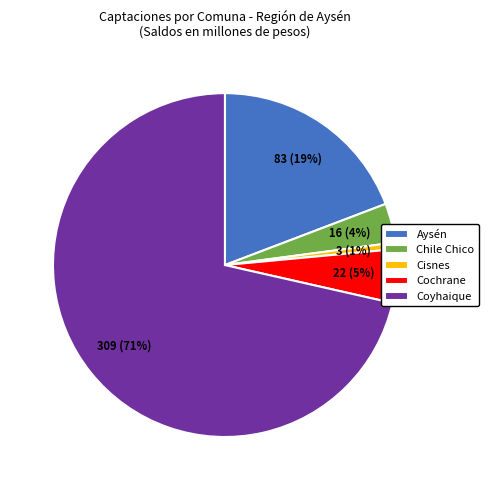

Rank the categories by value from lowest to highest.

Cisnes, Chile Chico, Cochrane, Aysén, Coyhaique